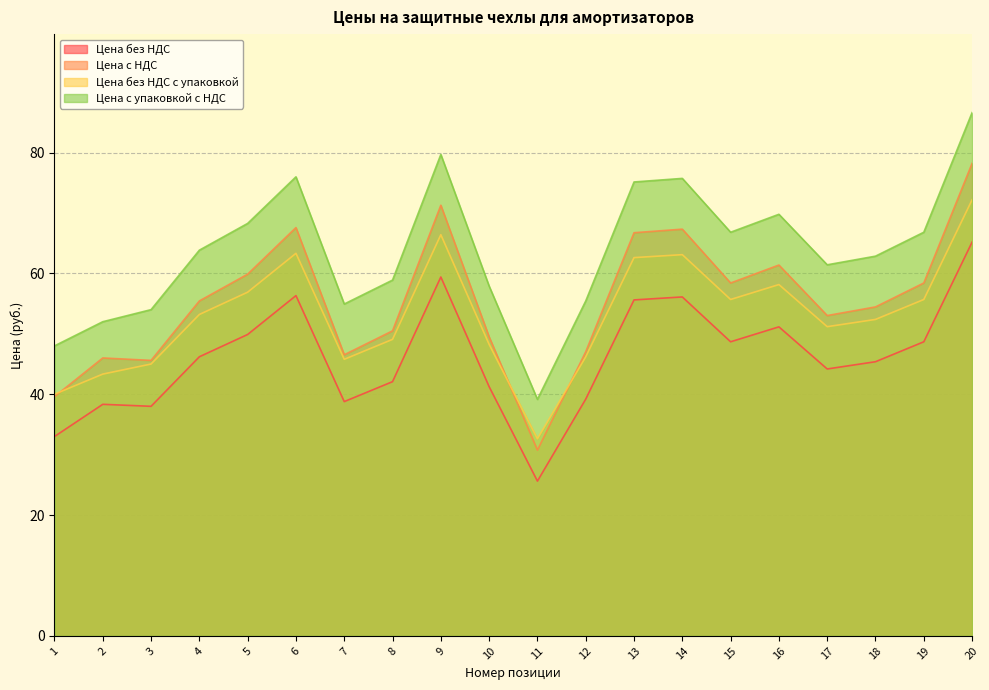

Is it true that Цена с НДС equals 55.4 at 4?

True